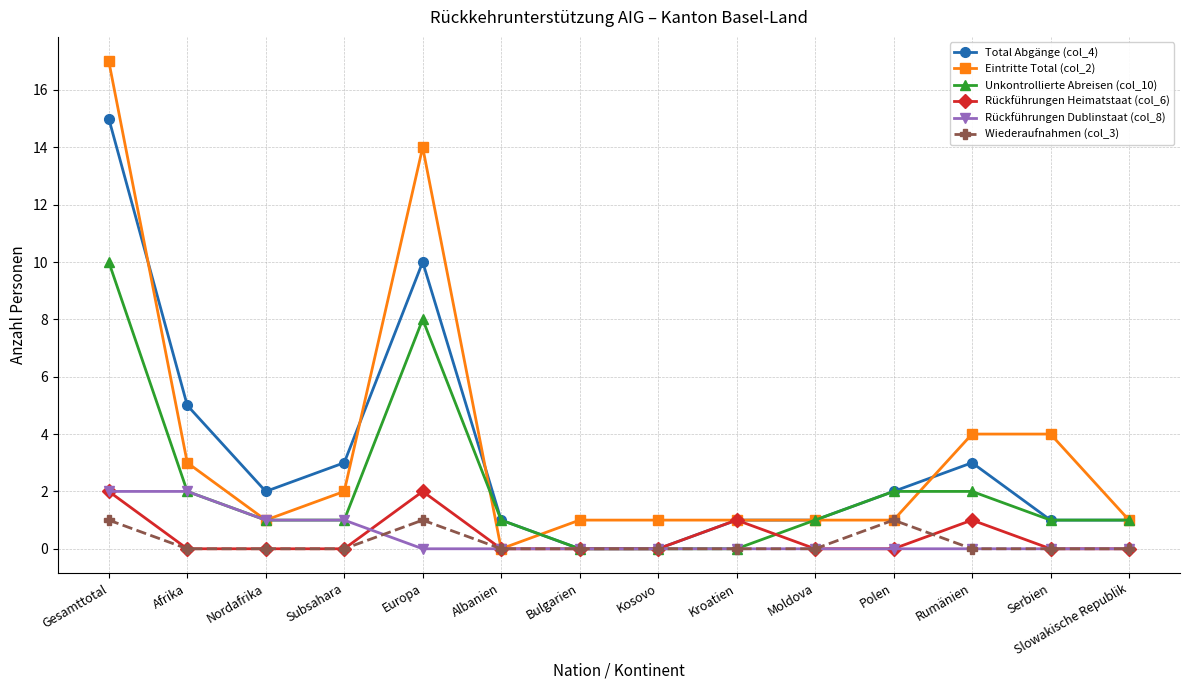

What position from the right is Nordafrika?

12